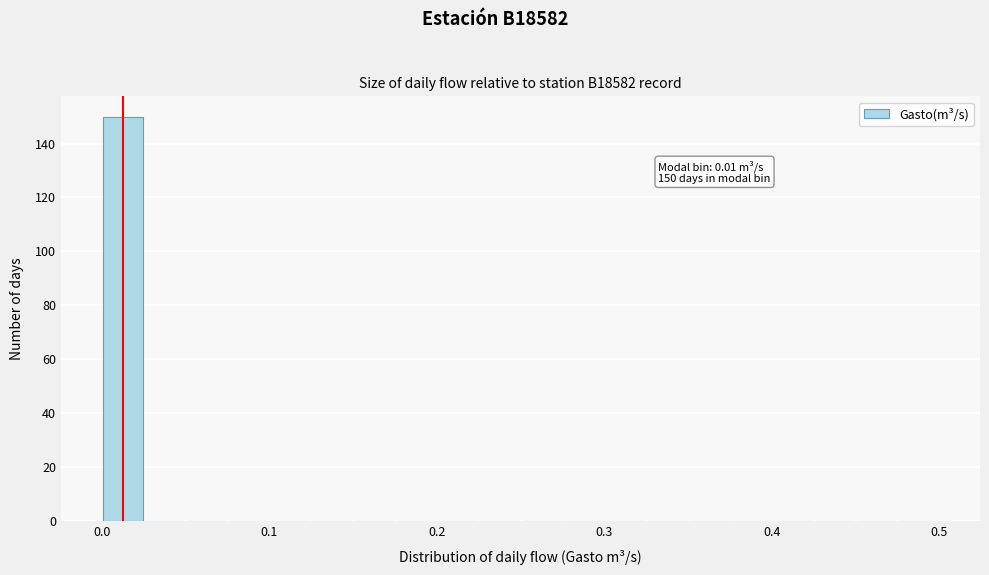

Around what value on the x-axis is the tallest bar? Give the approximate position of its centre, as read against the axis.

0.01